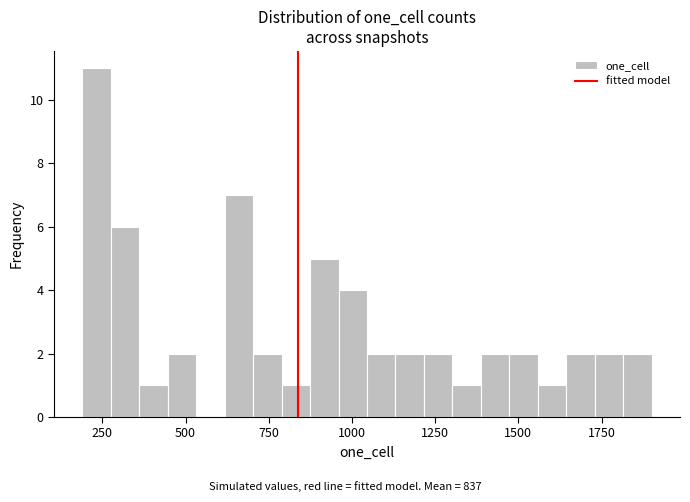

Around what value on the x-axis is the tallest bar? Give the approximate position of its centre, as read against the axis.

250